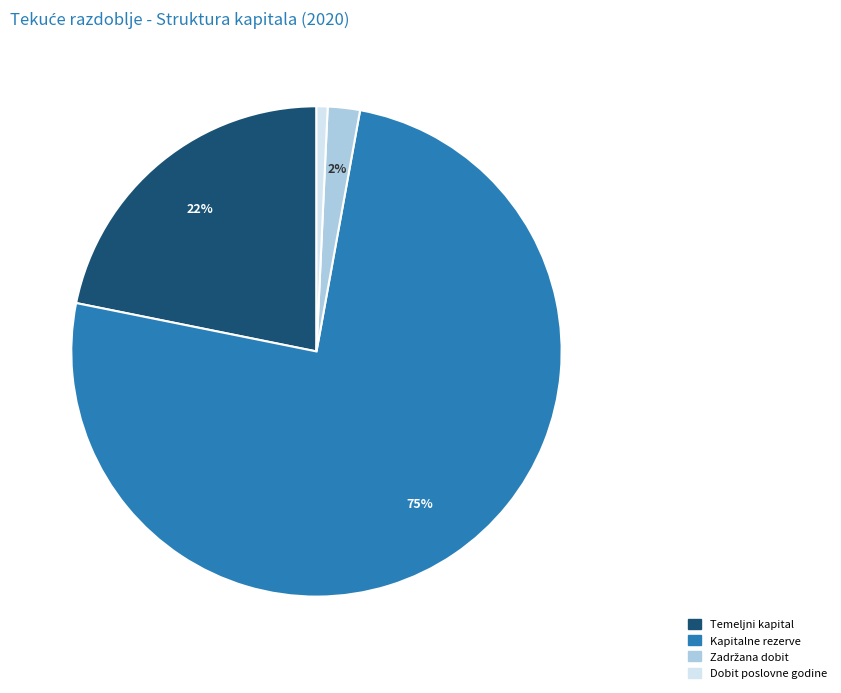

To the nearest percent, what is the average slice percentage?

25%